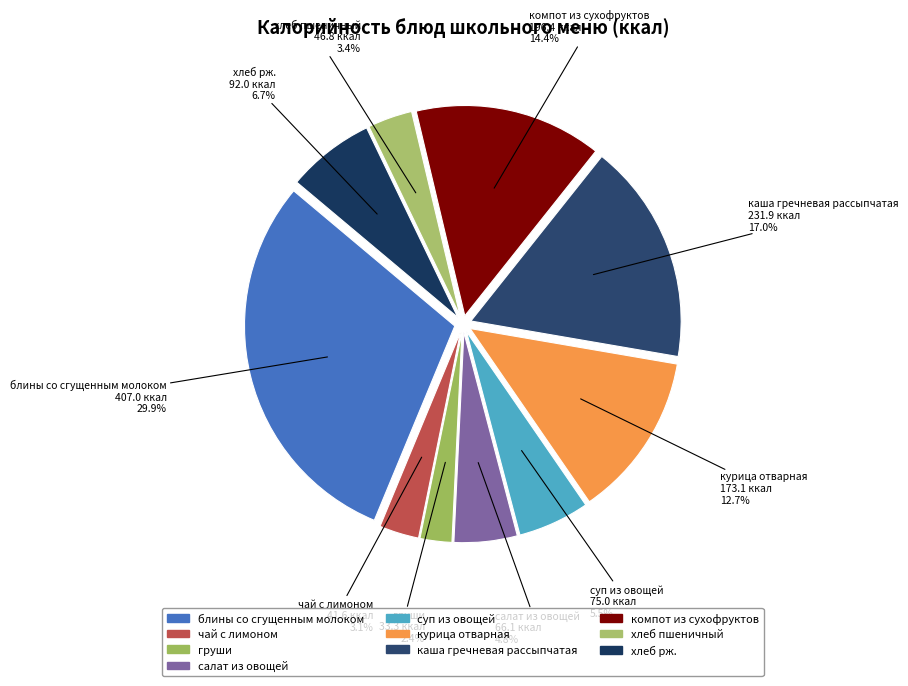

Count the number of slices in the pie.

10